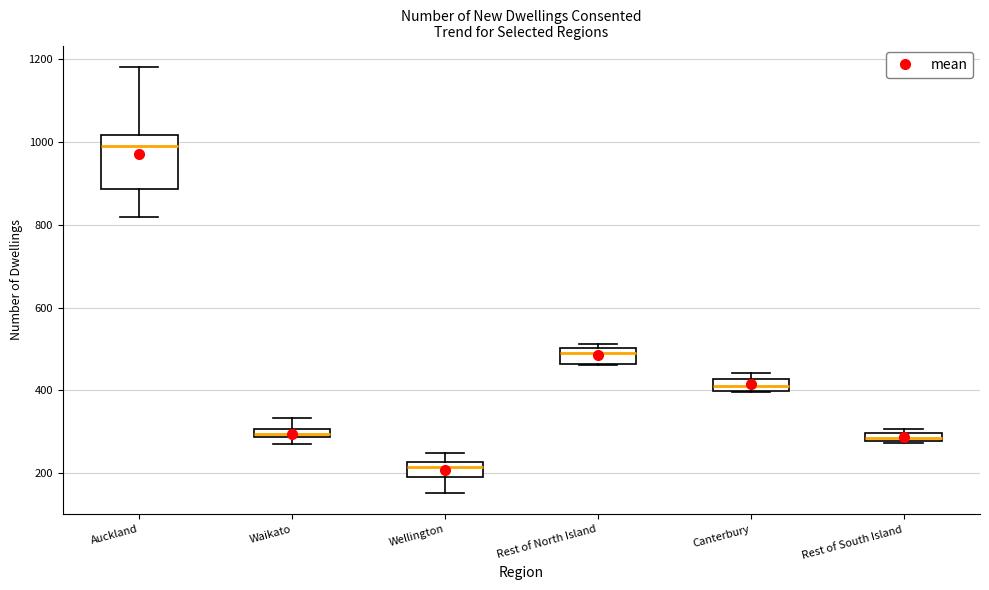

Where is the upper edge of the box for Rest of North Island on the y-axis? The values are not printed on the chart, so give them approximately, as read against the axis.

500